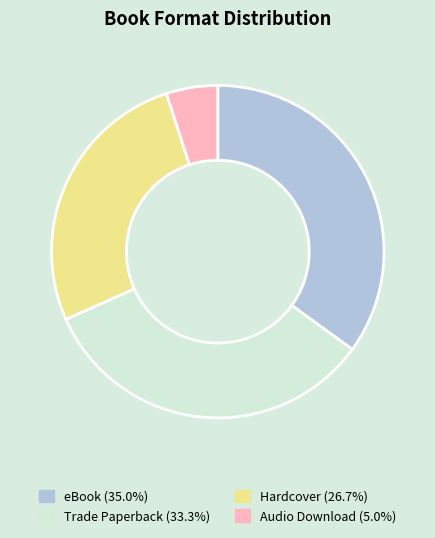

Is there any slice that represents more than half of the pie?

No